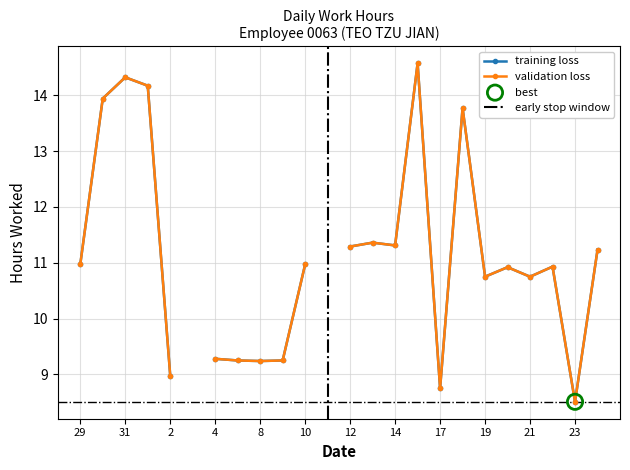

What are all the series names shown in the legend?

training loss, validation loss